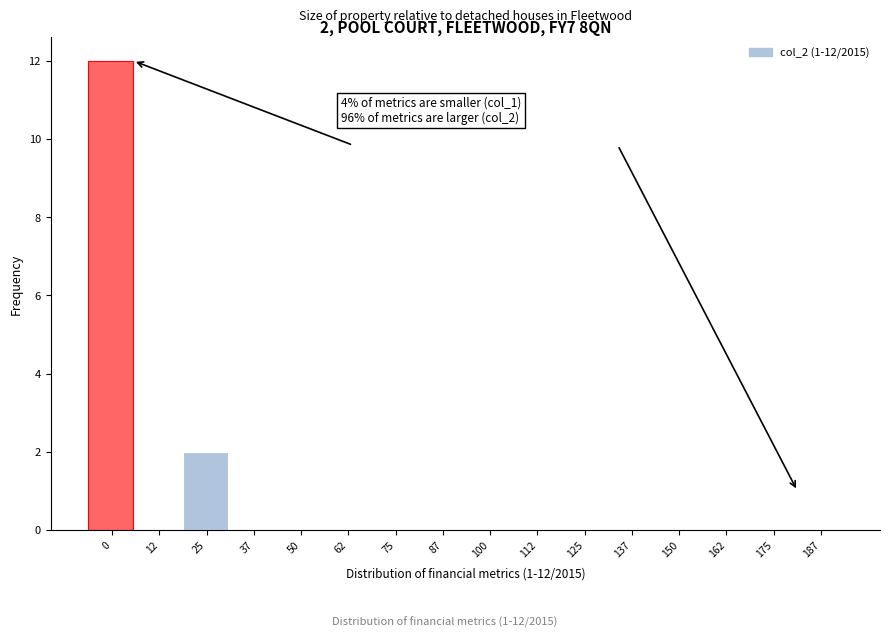

Reading left to right, transcribe all the data shown in this chart.

0=12	12=0	25=2	37=0	50=0	62=0	75=0	87=0	100=0	112=0	125=0	137=0	150=0	162=0	175=0	187=0